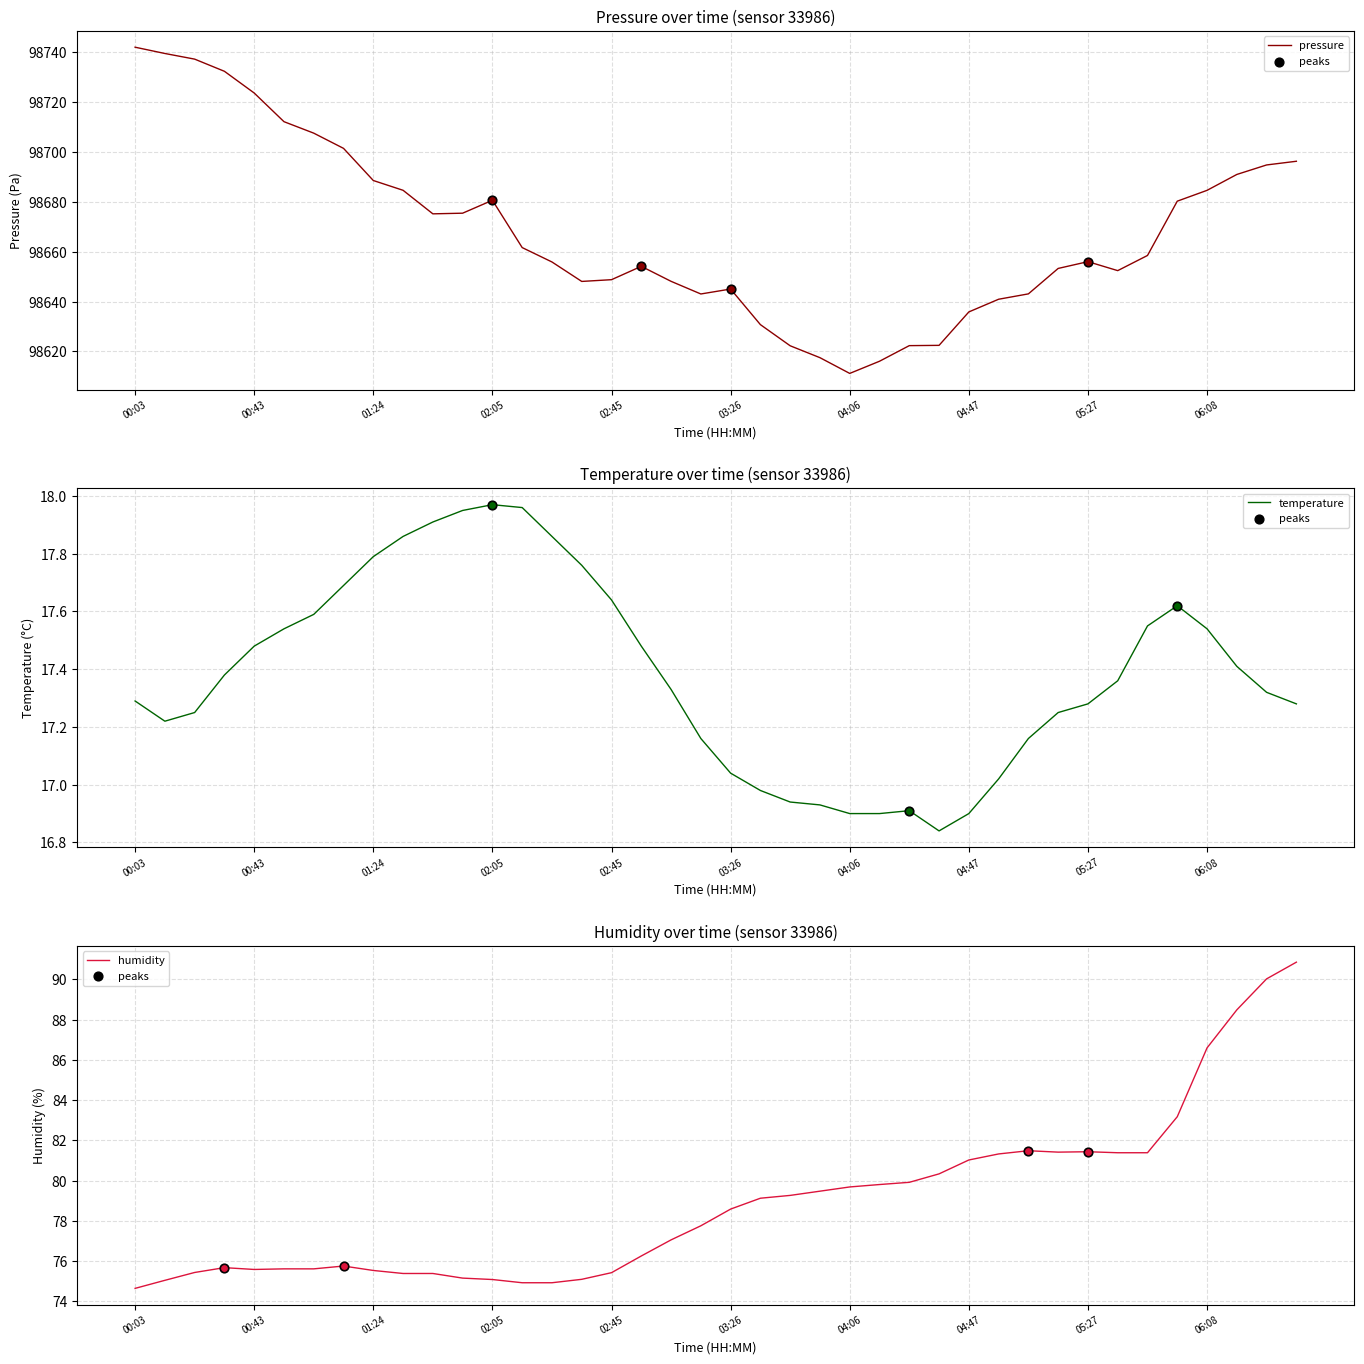

At which category is the sum across all series the highest?

00:03